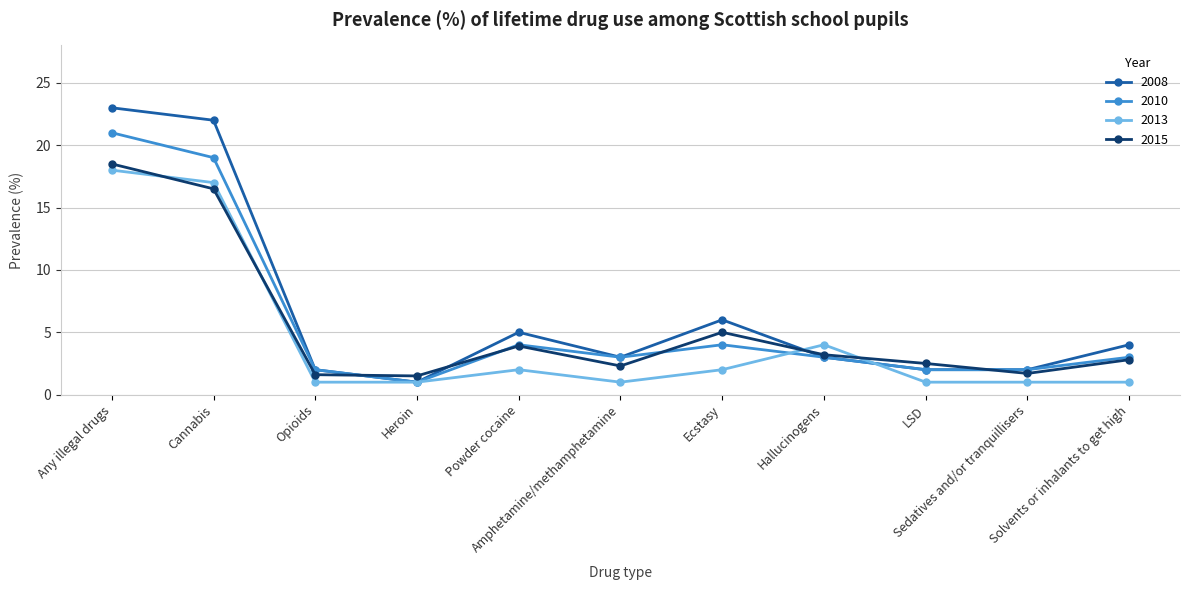

The 2008 series shows 6.0 at Ecstasy. True or false?

True